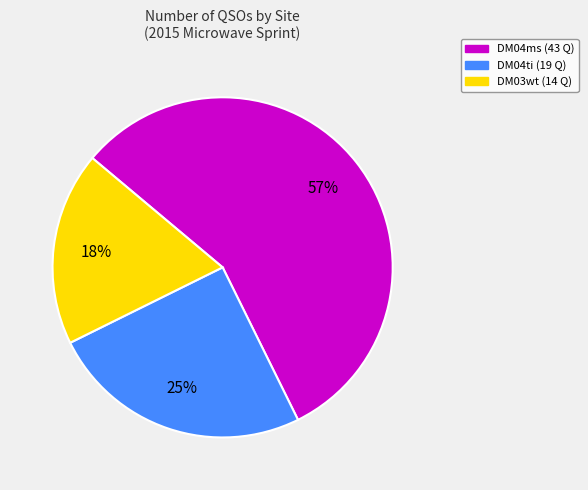

Count the number of slices in the pie.

3